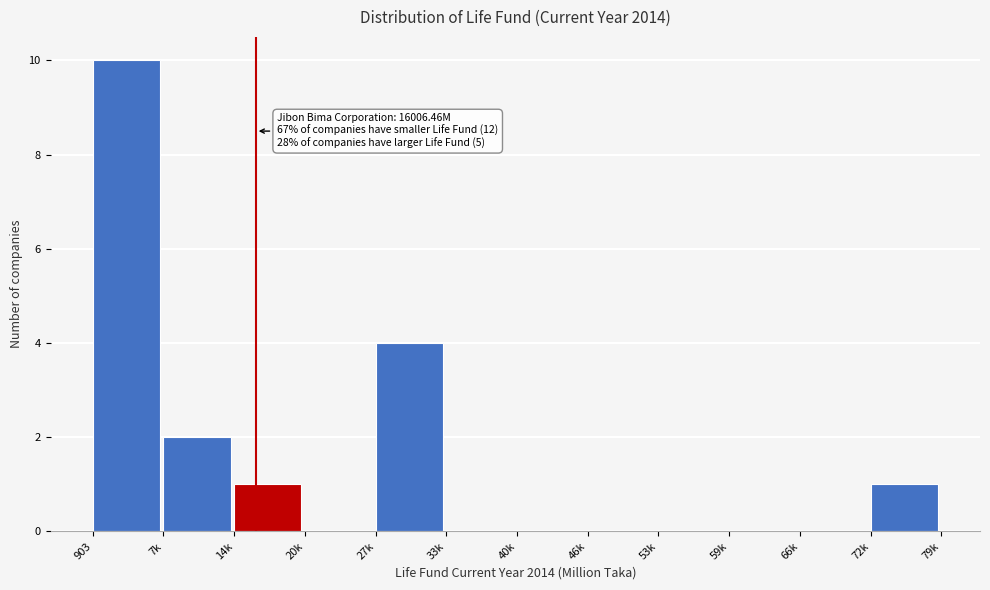

True or false: the data shows 2 at 7k.

True